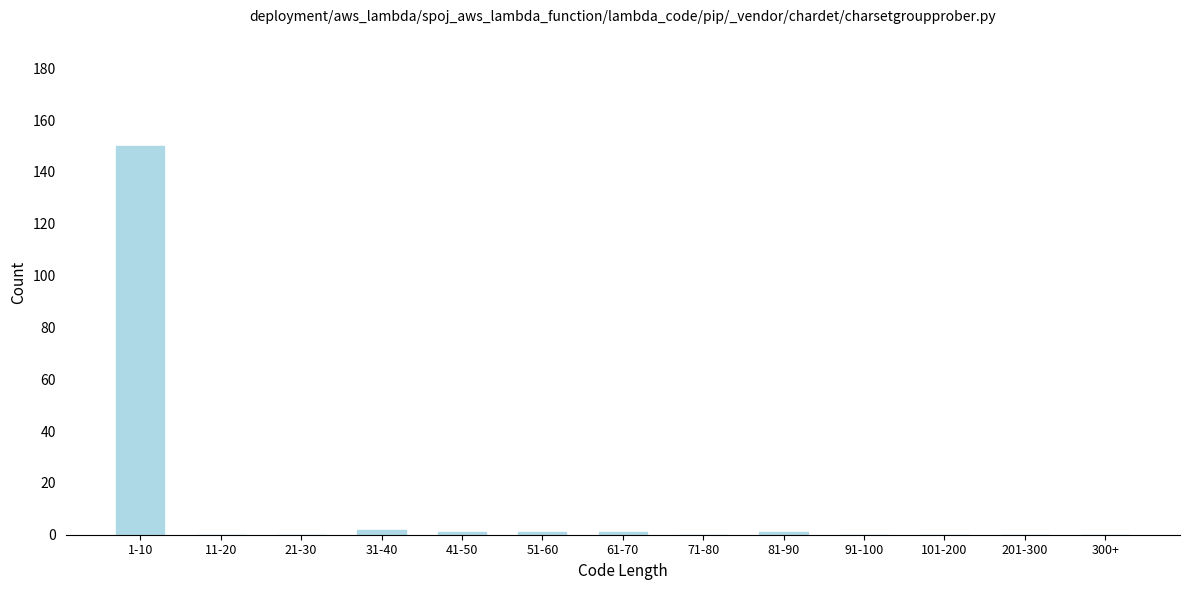

Reading left to right, what are all the values shown in this chart?

1-10=150	11-20=0	21-30=0	31-40=2	41-50=1	51-60=1	61-70=1	71-80=0	81-90=1	91-100=0	101-200=0	201-300=0	300+=0